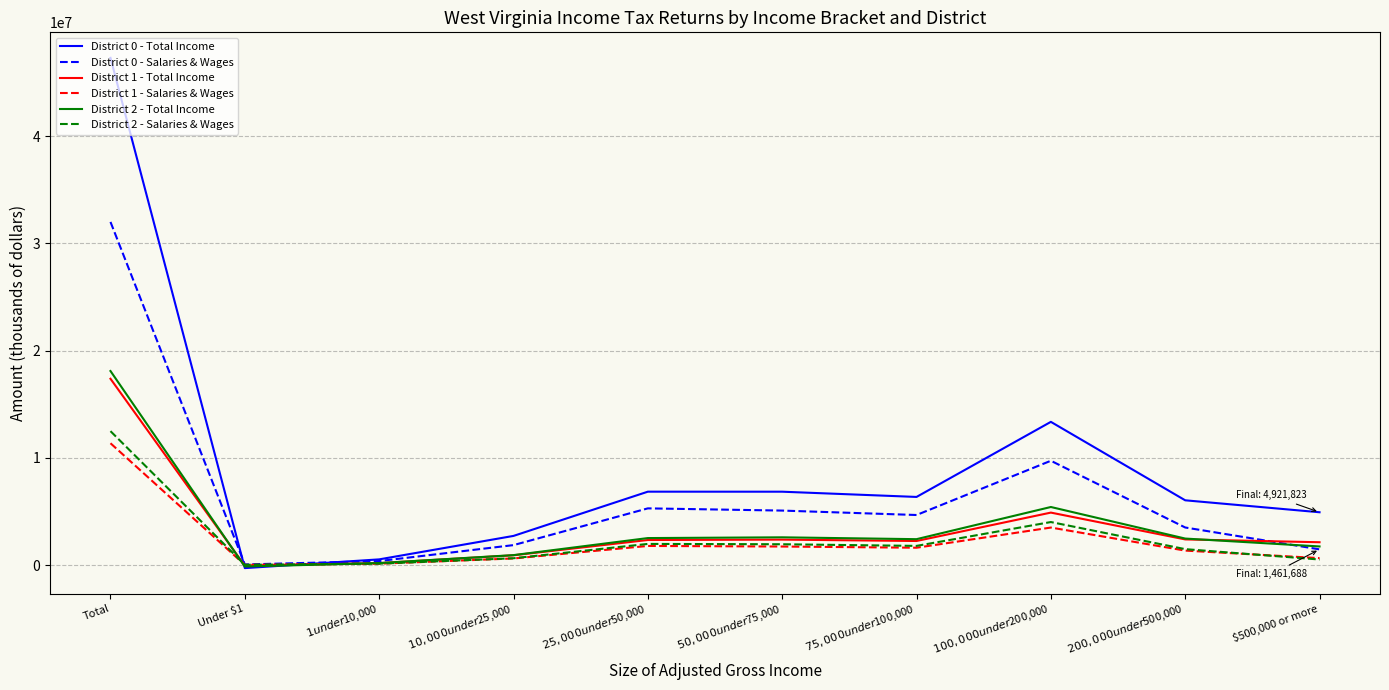

Which series has the largest total across all categories?

District 0 - Total Income